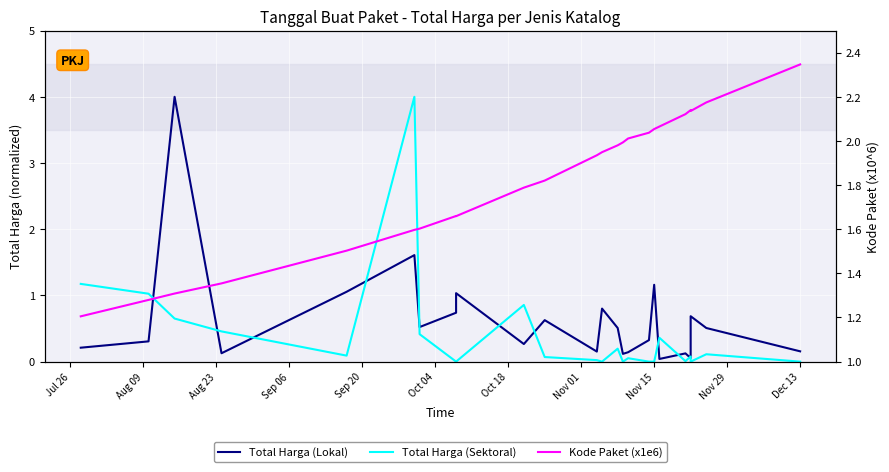

What is the value of the Total Harga (Lokal) point at the 18th from the left?

1.2